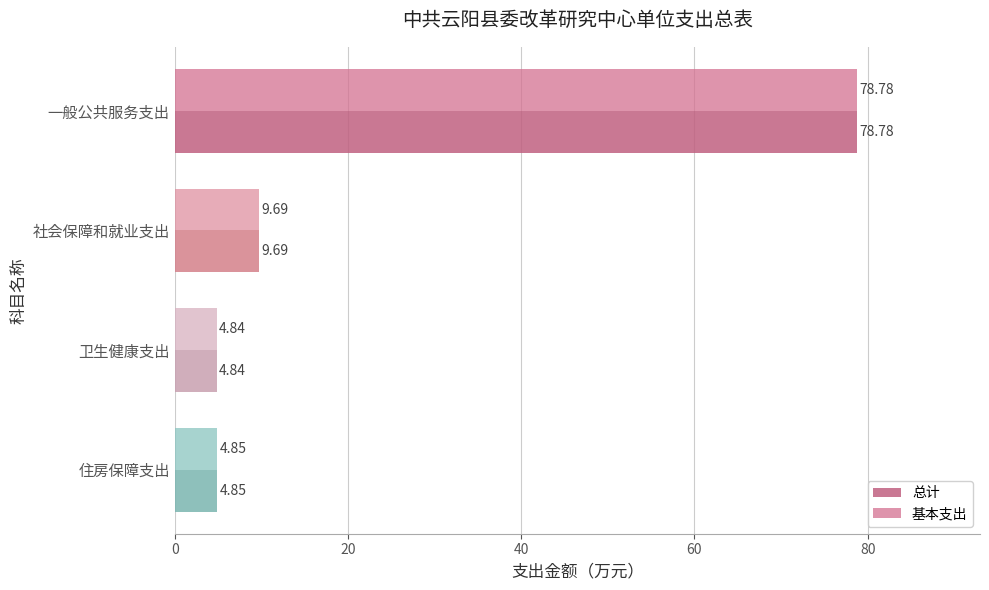

How many values in the 基本支出 series exceed 9?

2